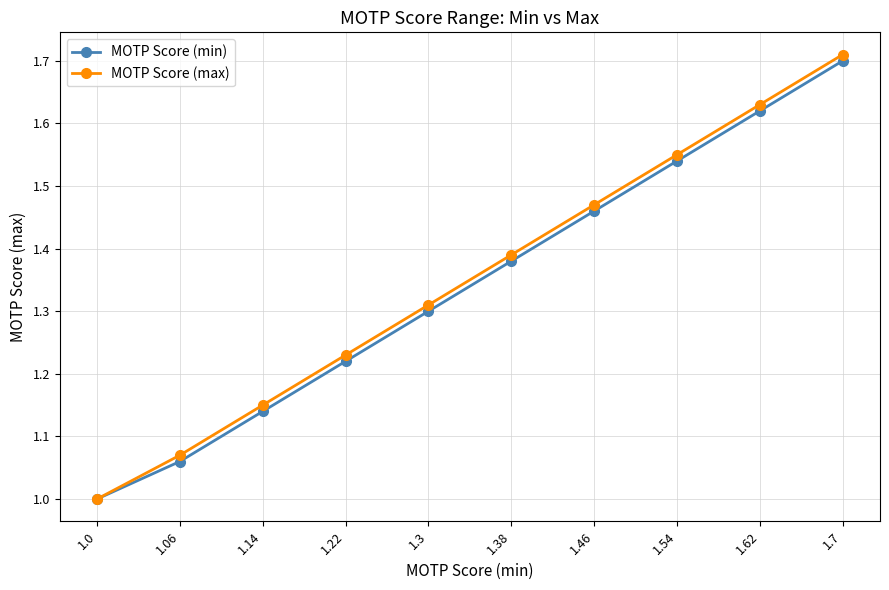

Rank the categories by MOTP Score (max) value from lowest to highest.

1.0, 1.06, 1.14, 1.22, 1.3, 1.38, 1.46, 1.54, 1.62, 1.7